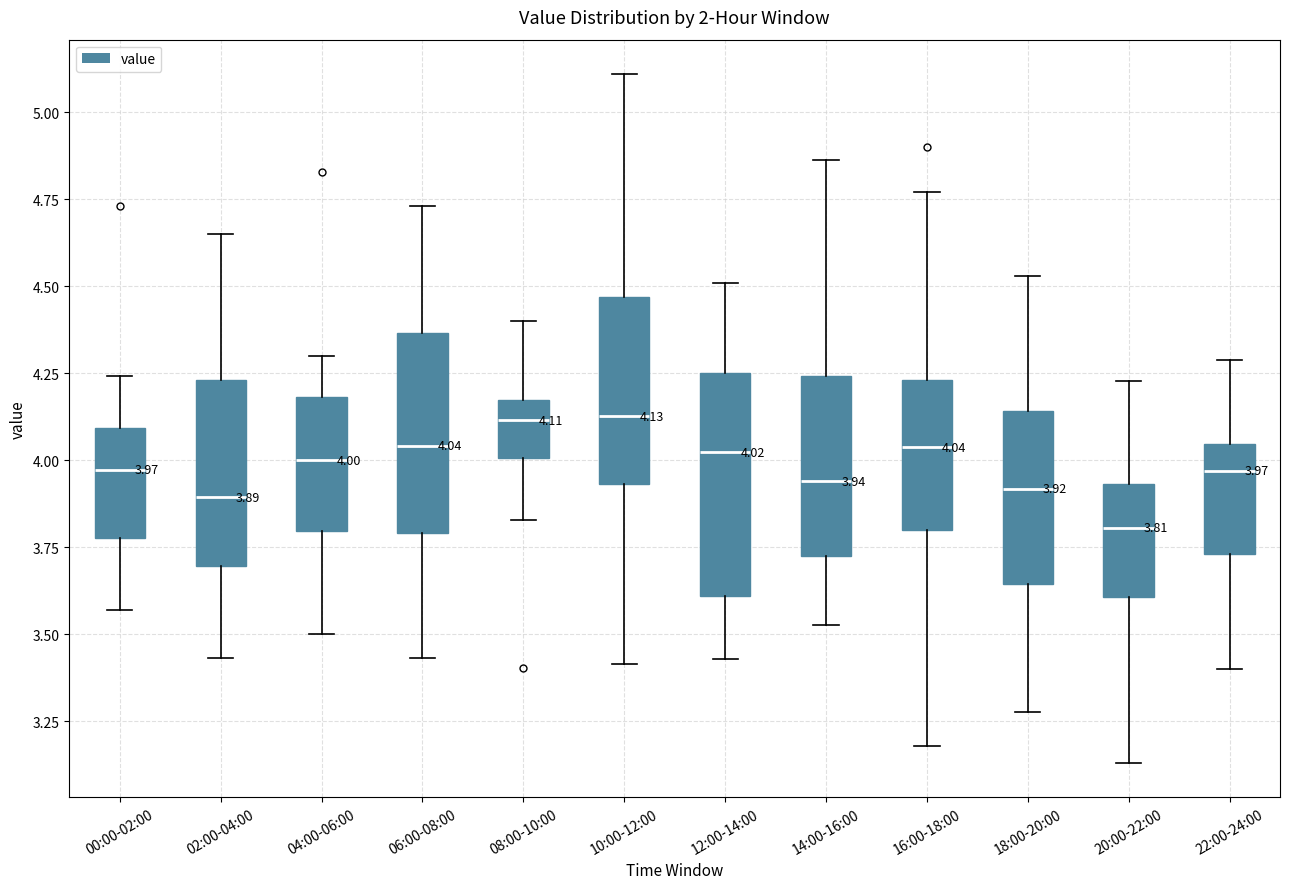

Which box's median line is the lowest?

20:00-22:00